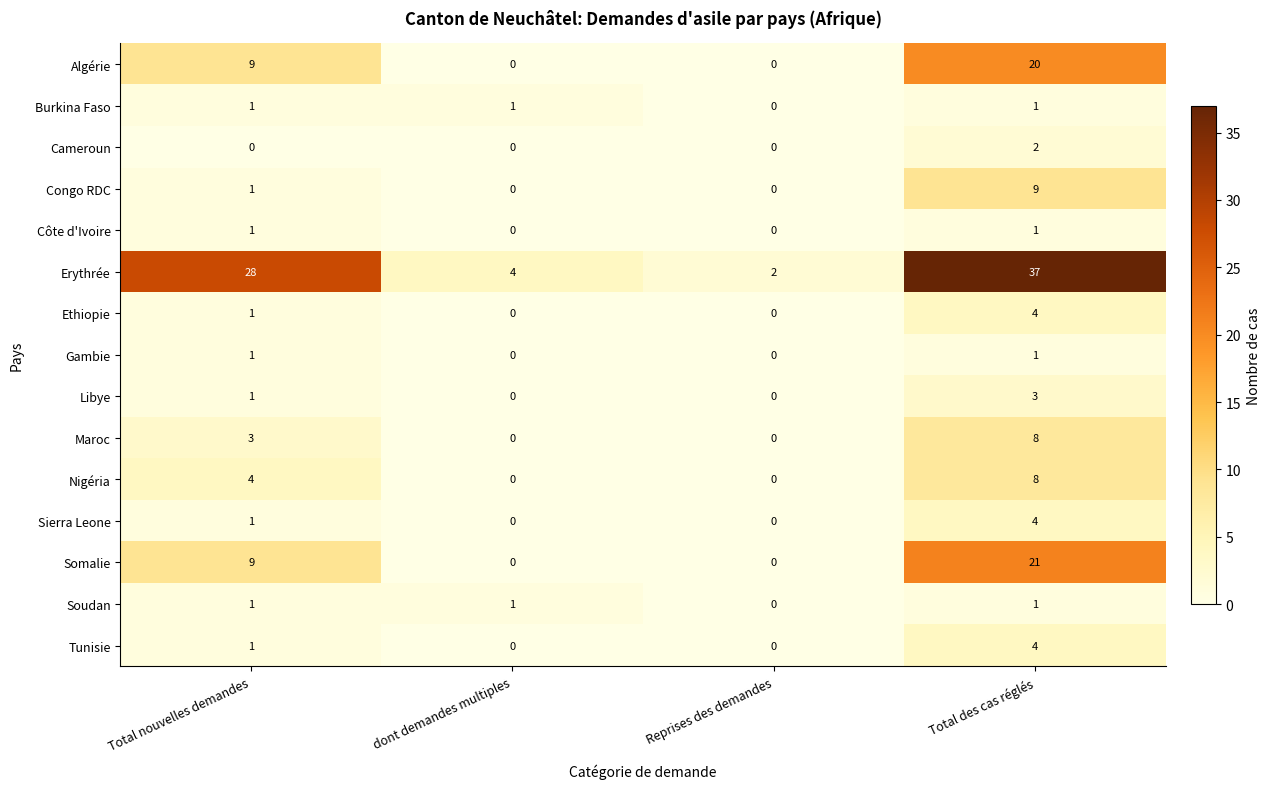

At which label is Maroc closest to 4?

Total nouvelles demandes